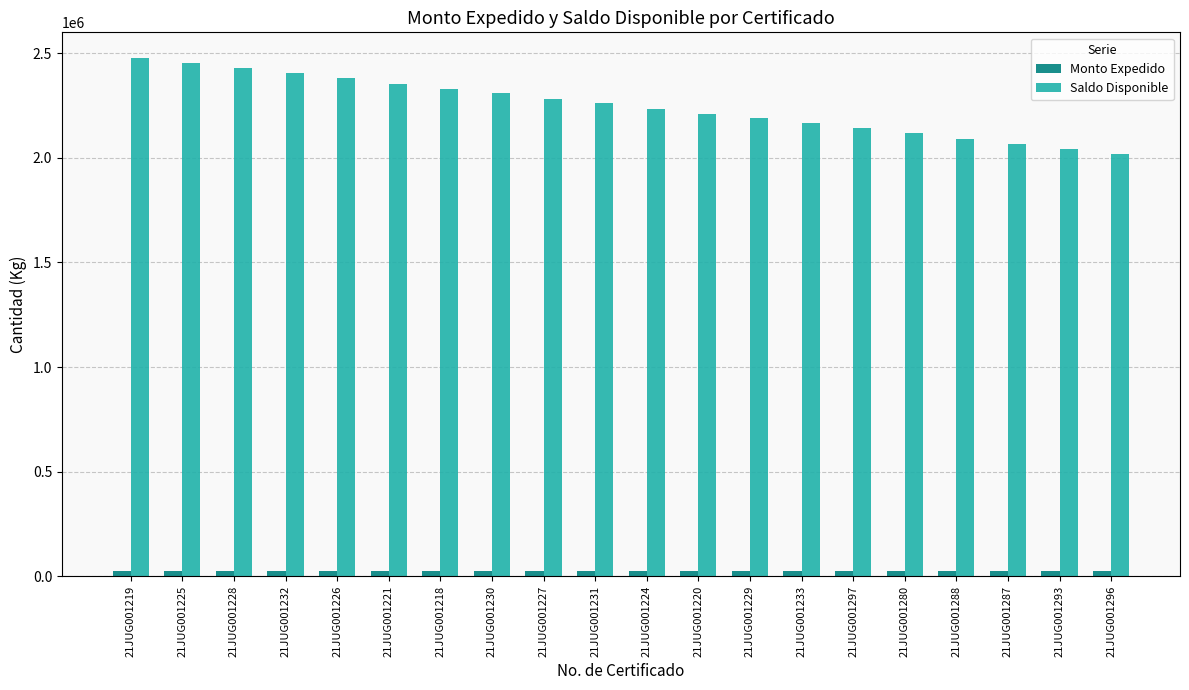

The value of Saldo Disponible at 21JUG001287 is 3205823. True or false?

False